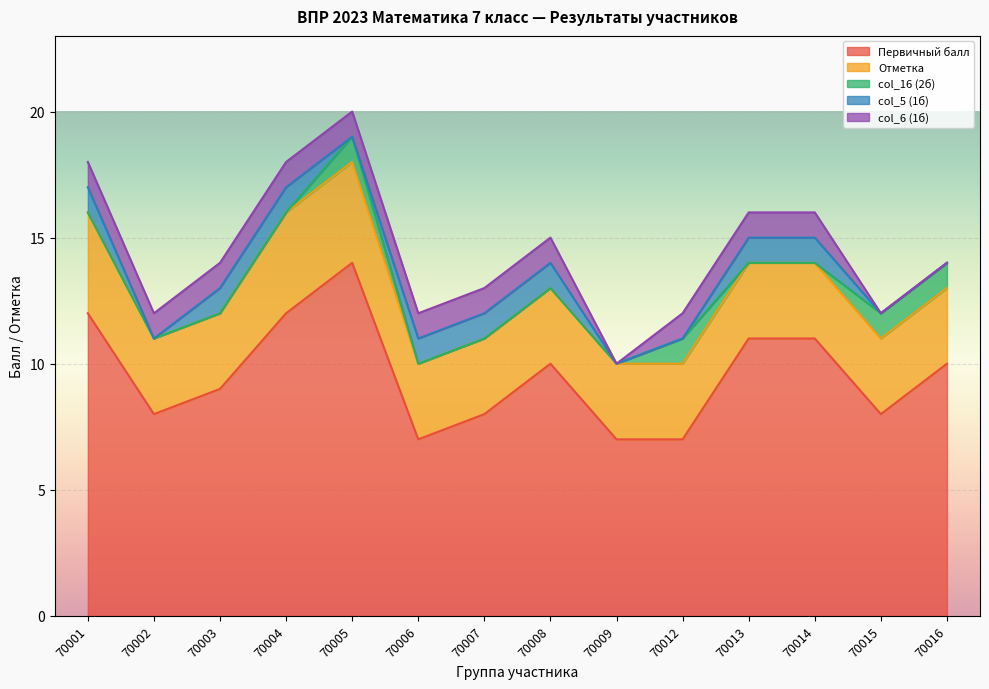

Reading right to left, extract all data points from this chart.

Первичный балл: 10	8	11	11	7	7	10	8	7	14	12	9	8	12
Отметка: 3	3	3	3	3	3	3	3	3	4	4	3	3	4
col_16 (2б): 1	1	0	0	1	0	0	0	0	1	0	0	0	0
col_5 (1б): 0	0	1	1	0	0	1	1	1	0	1	1	0	1
col_6 (1б): 0	0	1	1	1	0	1	1	1	1	1	1	1	1